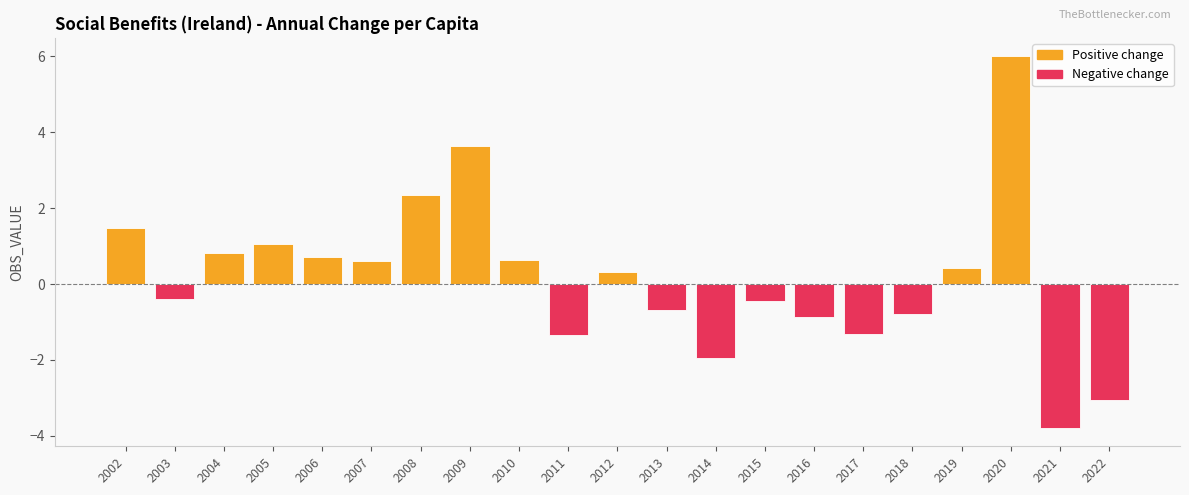

Which has a higher value, 2017 or 2014?

2017